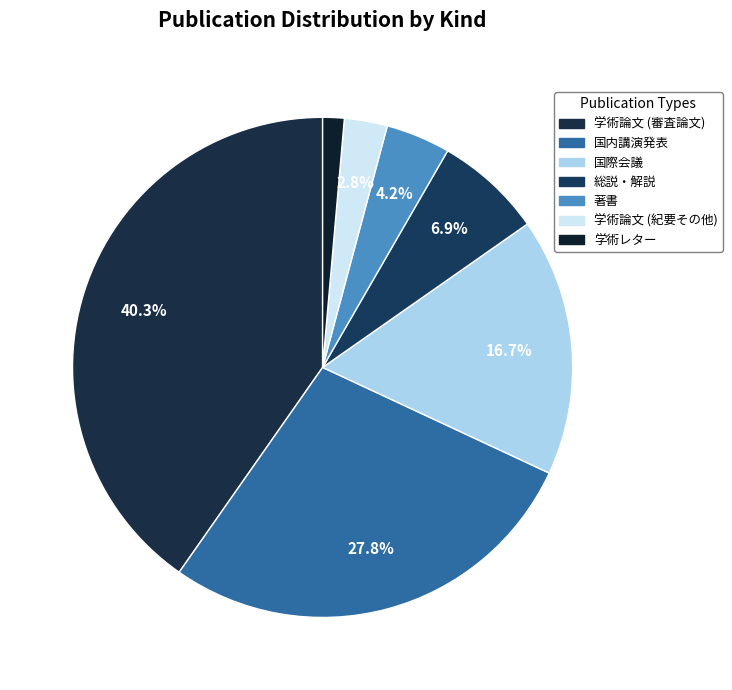

To the nearest percent, what portion does 国際会議 represent?

17%